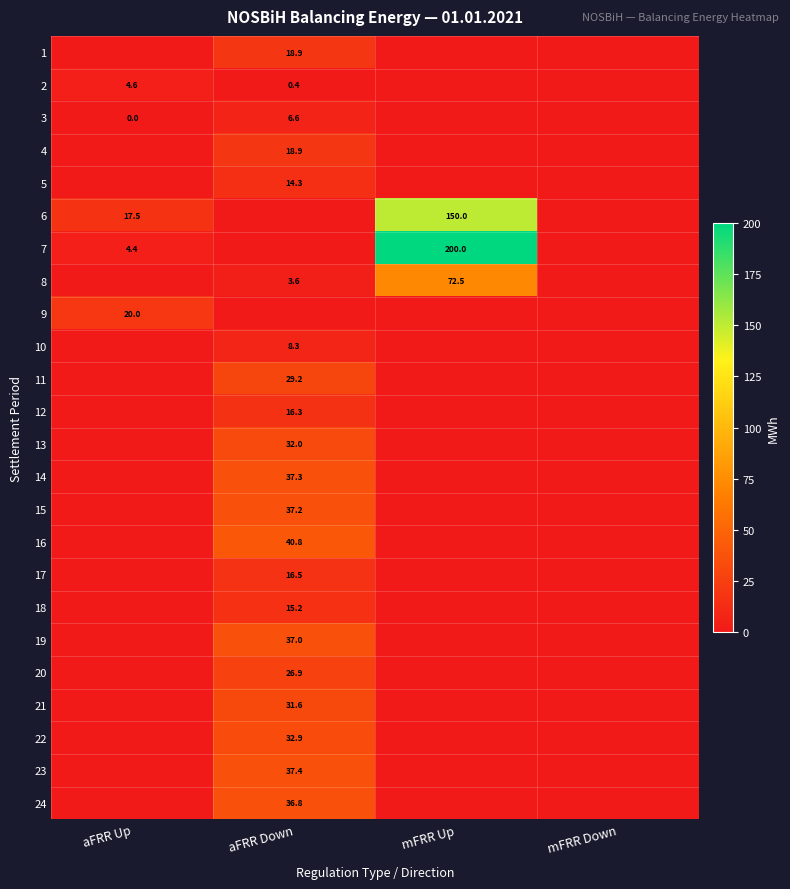

Is the value of 3 at aFRR Down greater than the value of 6 at mFRR Up?

No